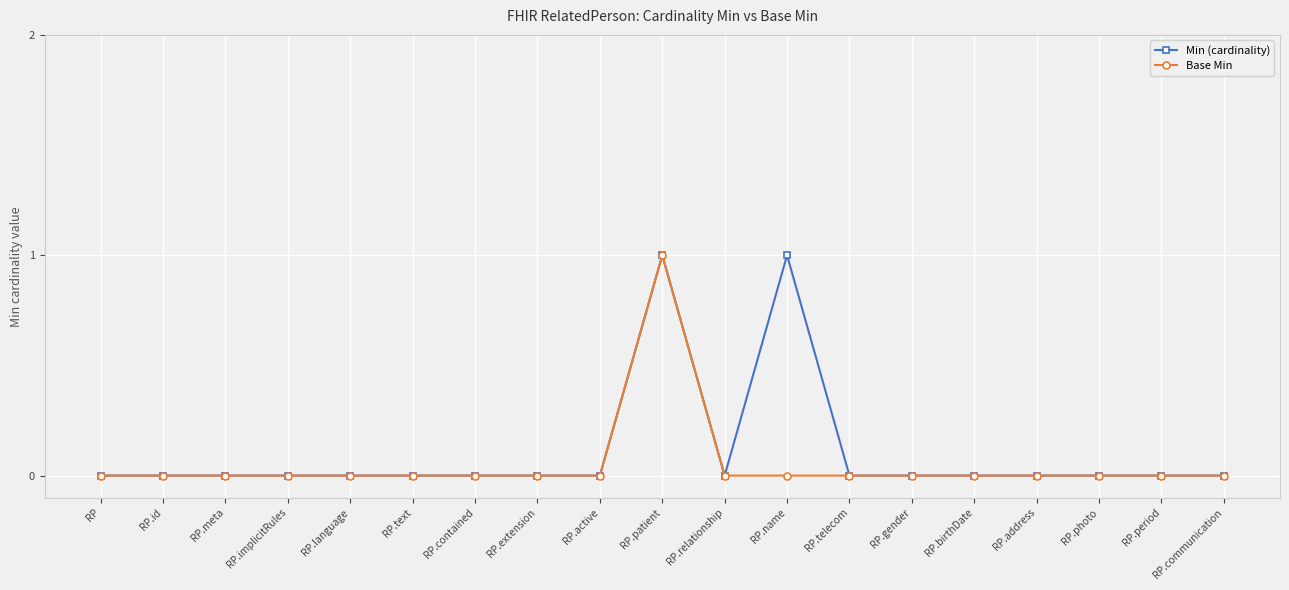

What is the label of the 6th point from the left?

RP.text